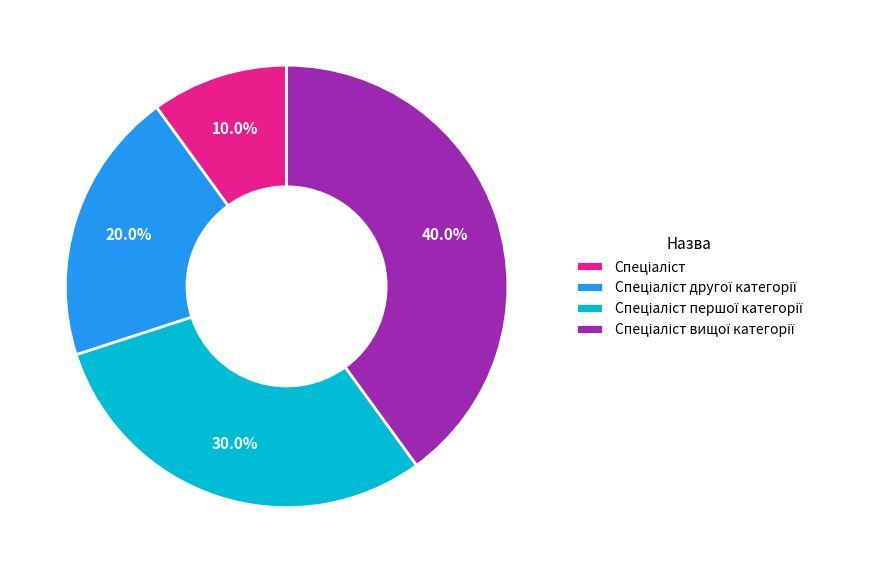

Does any single category account for the majority?

No